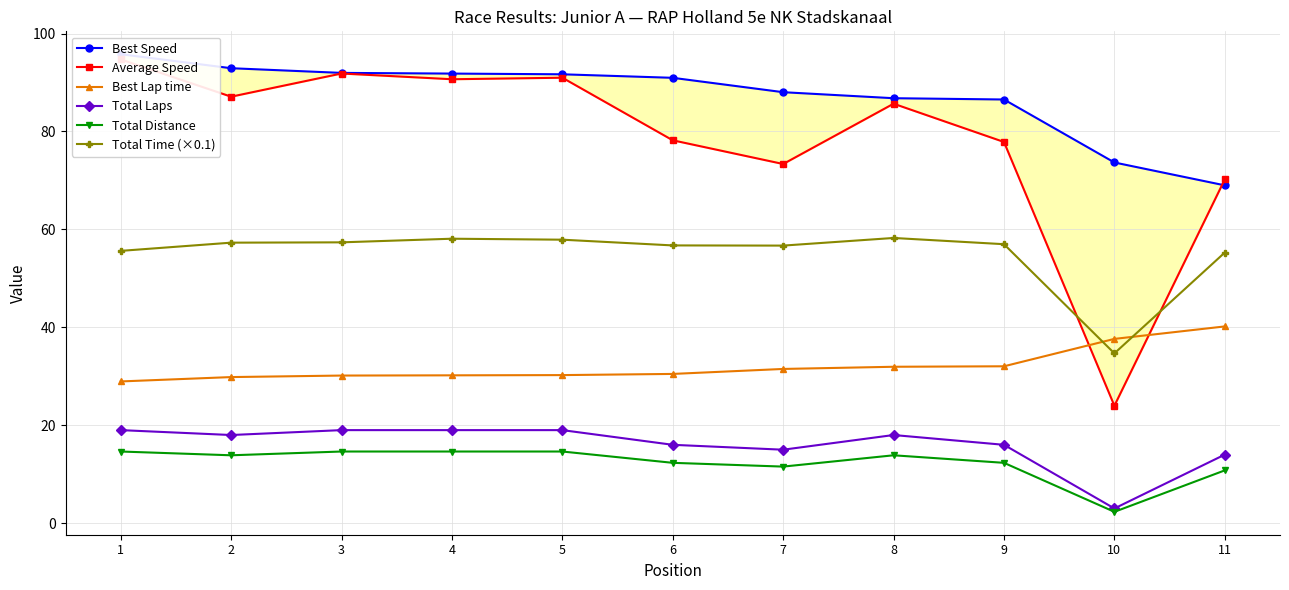

What is the difference between the maximum and second lowest values in the Best Lap time series?

10.3